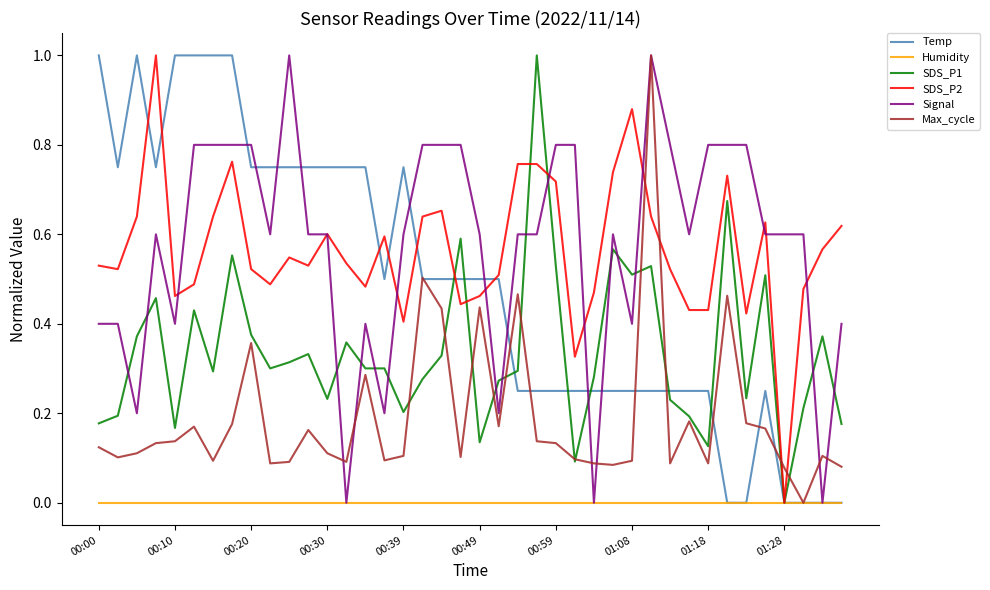

What is the maximum value for Signal?

1.0